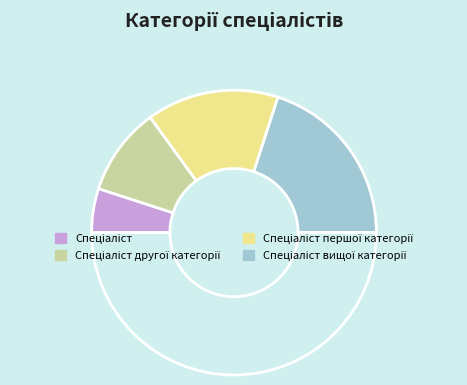

How many slices are in this pie chart?

5